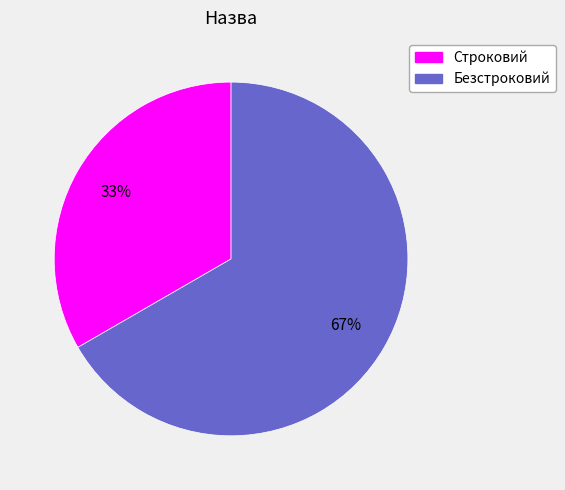

Is it true that Строковий is 39% of the pie?

False